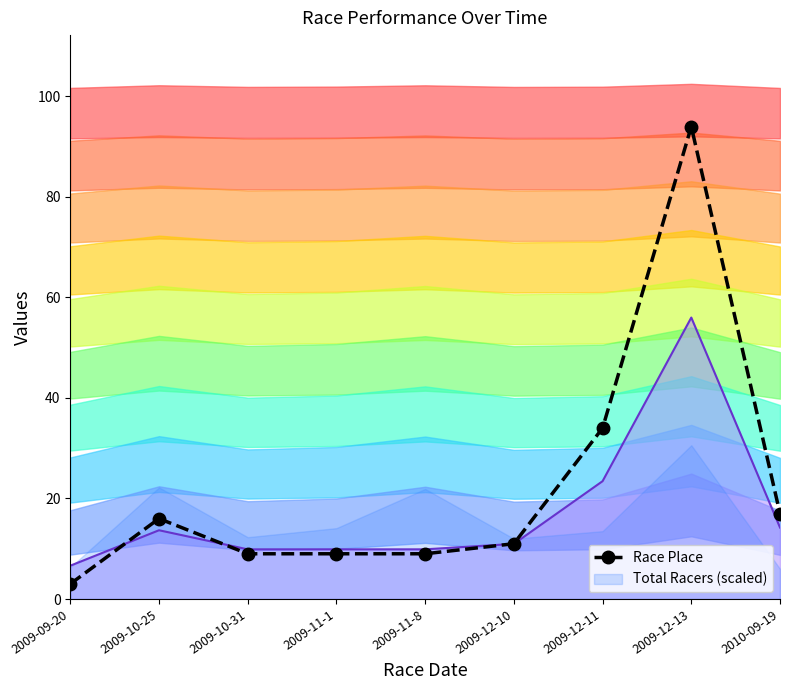

Which has a higher value, 2009-11-8 or 2009-12-10?

2009-12-10